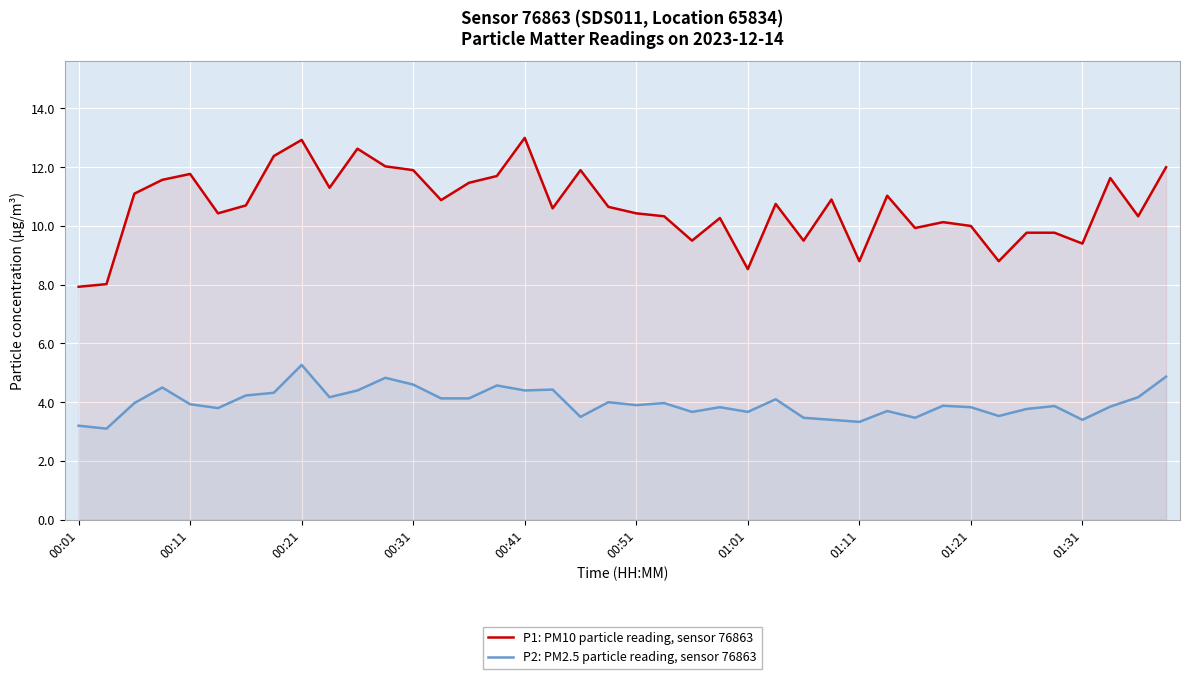

What is the difference between the maximum and minimum values in the P1: PM10 particle reading, sensor 76863 series?

5.1